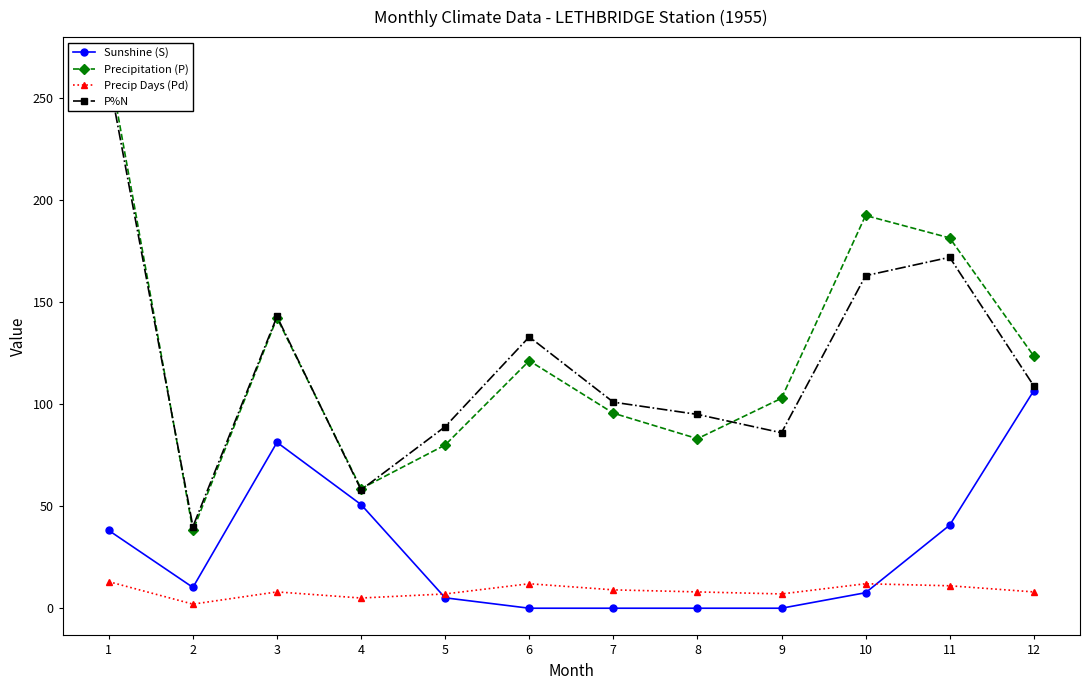

What is the total value across all series at 7?

205.6